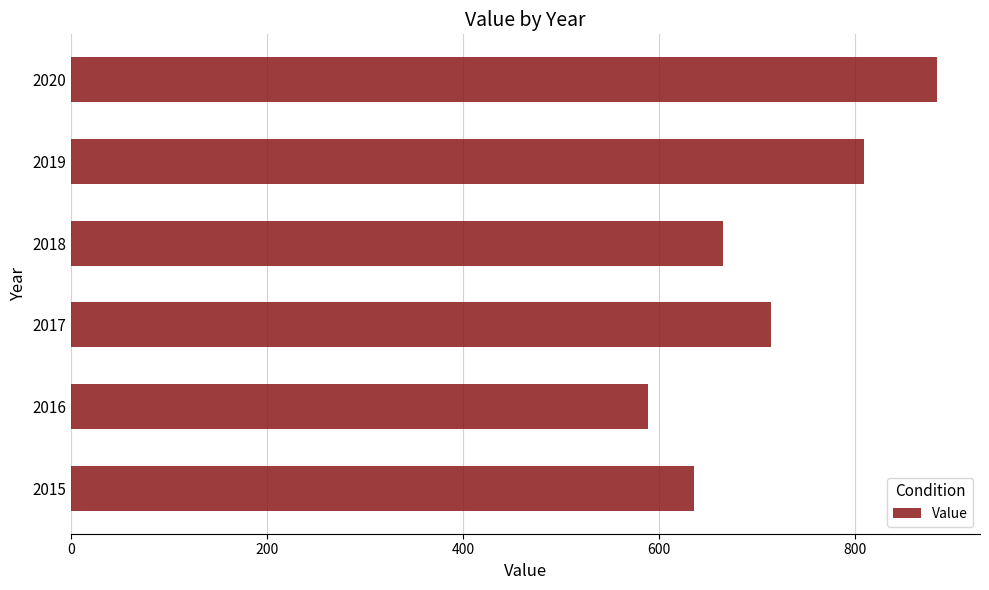

How many data points are less than 714?

3